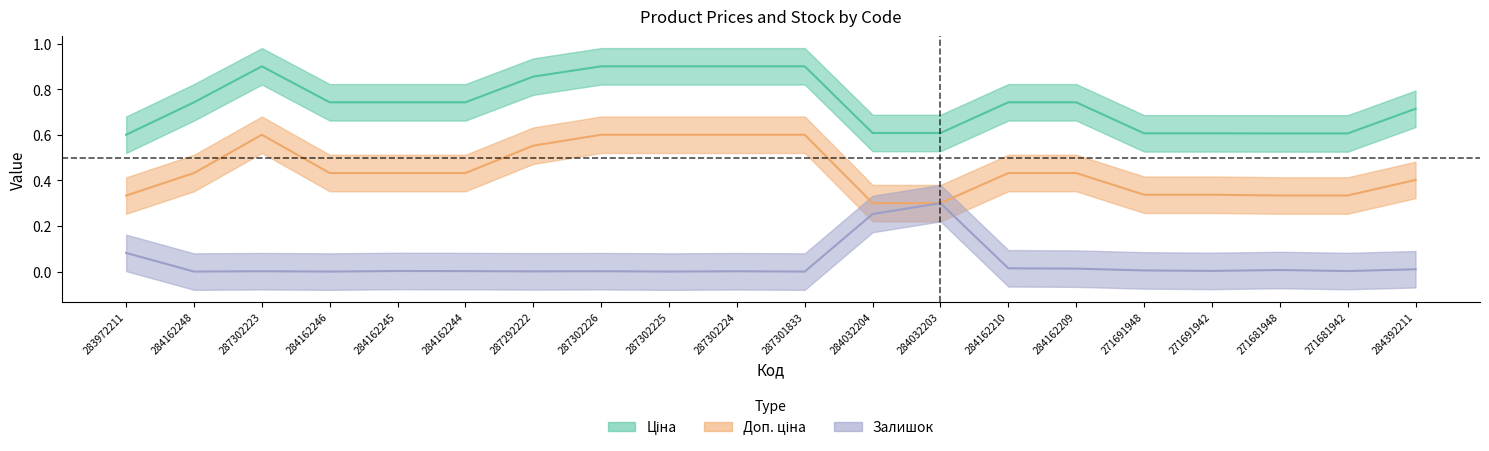

Count the number of data series in this chart.

3